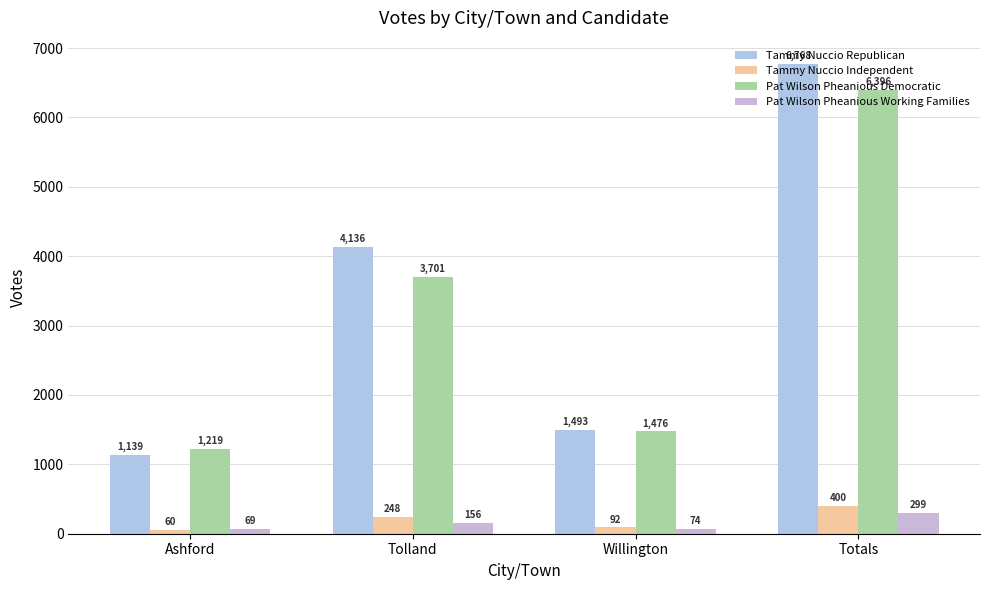

Does the chart contain any negative values?

No